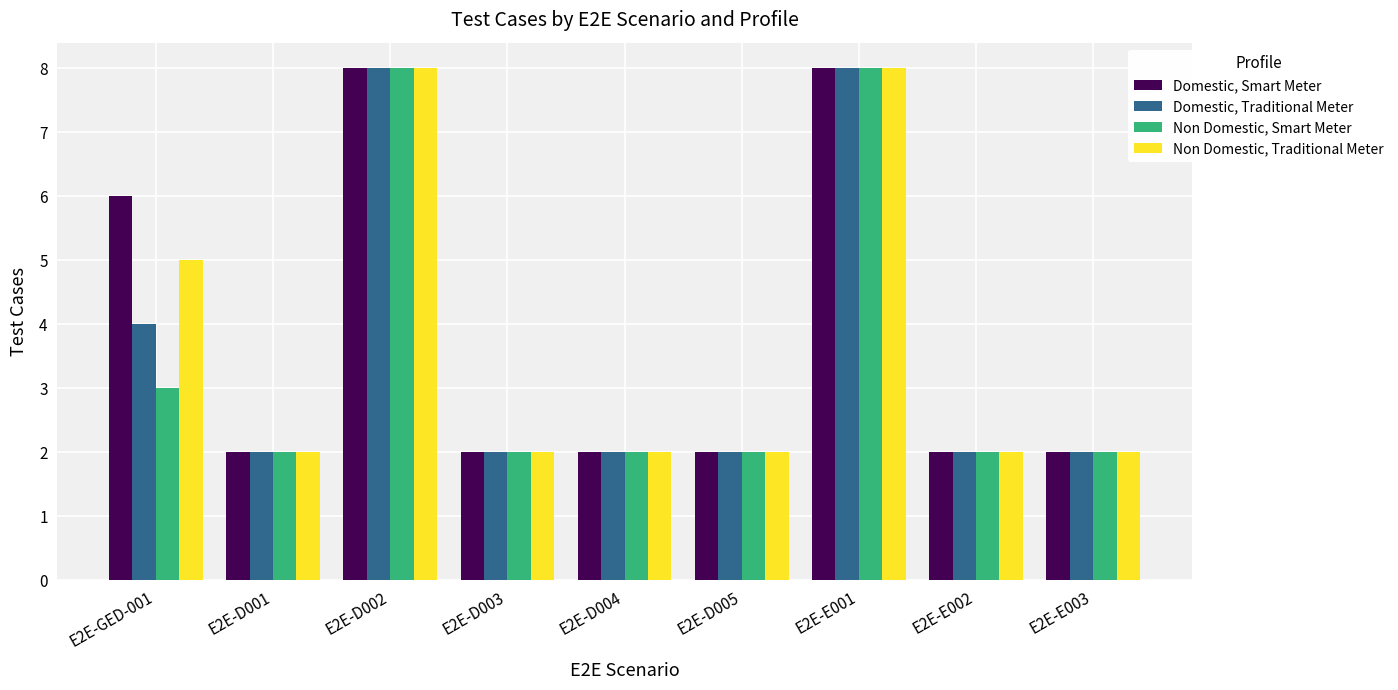

List the series in order of their overall mean, highest first.

Domestic, Smart Meter, Non Domestic, Traditional Meter, Domestic, Traditional Meter, Non Domestic, Smart Meter